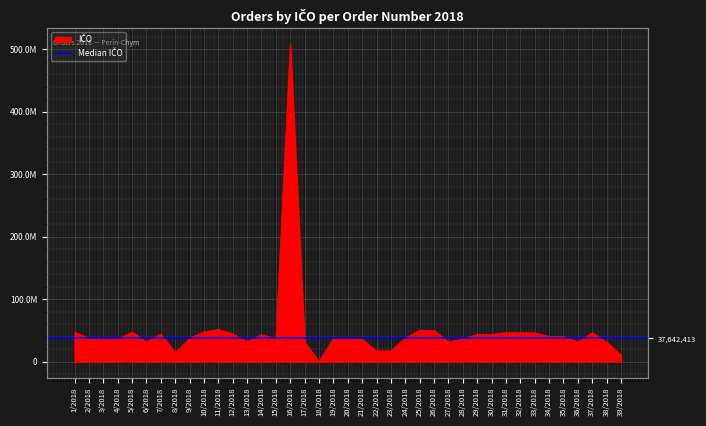

Which category has the highest value across all series?

16/2018